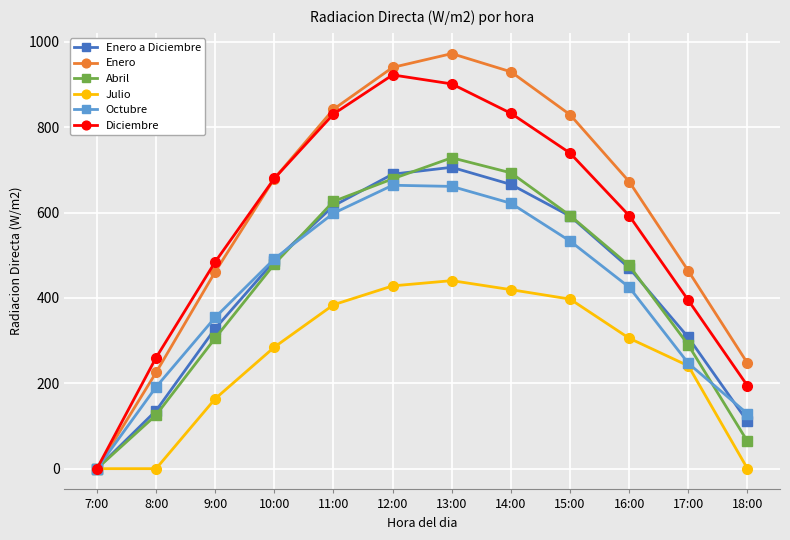

Is the value of Enero a Diciembre at 15:00 greater than the value of Abril at 9:00?

Yes